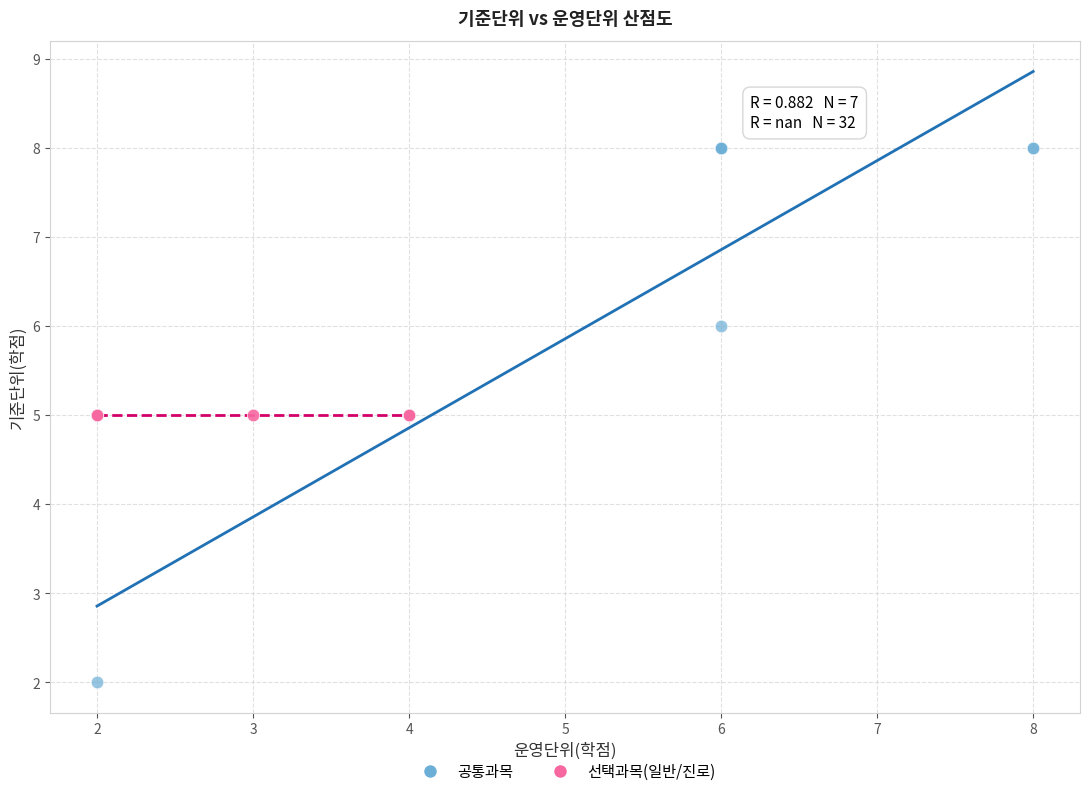

Which series reaches the maximum Y coordinate?

공통과목